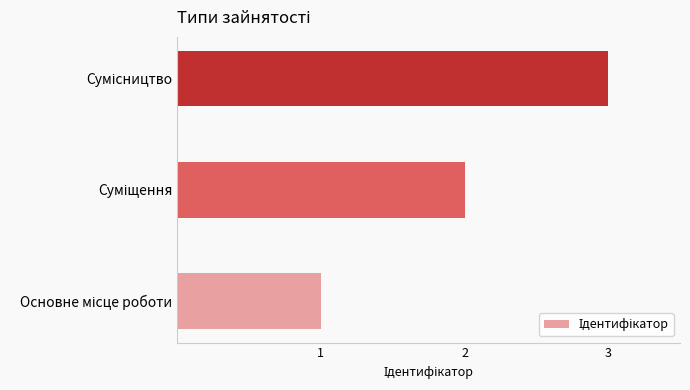

Count the number of data series in this chart.

1